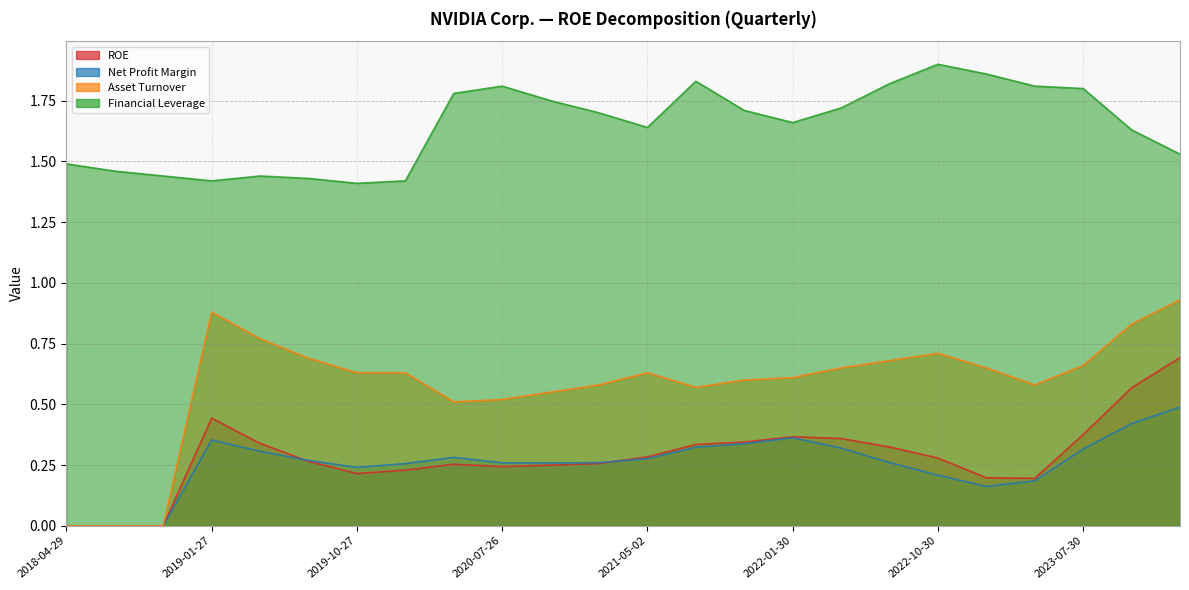

How many lines are shown in the chart?

4